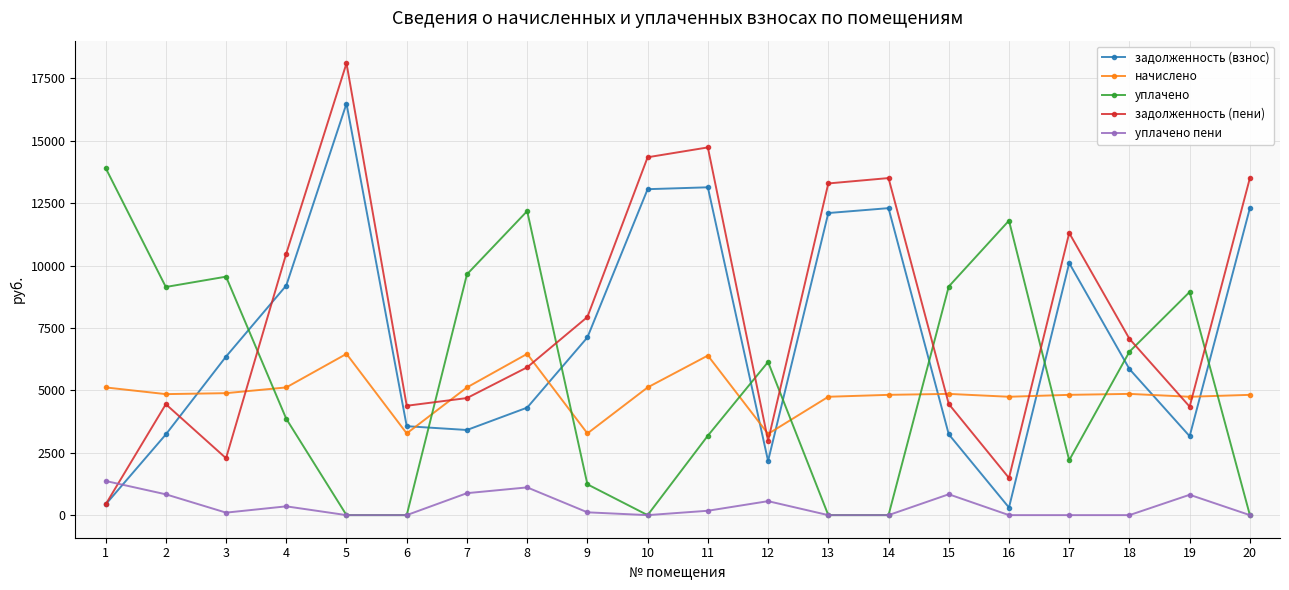

Which series has the widest spread of values?

задолженность (пени)